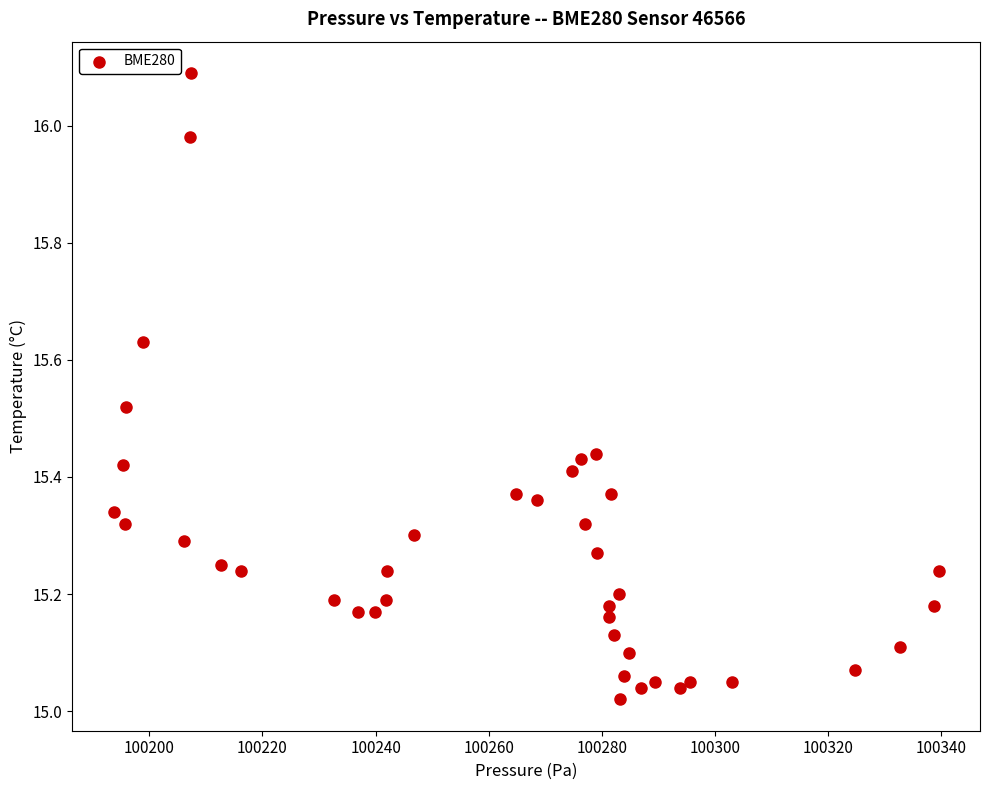

What is the range of Y values (max minus min)?

1.1